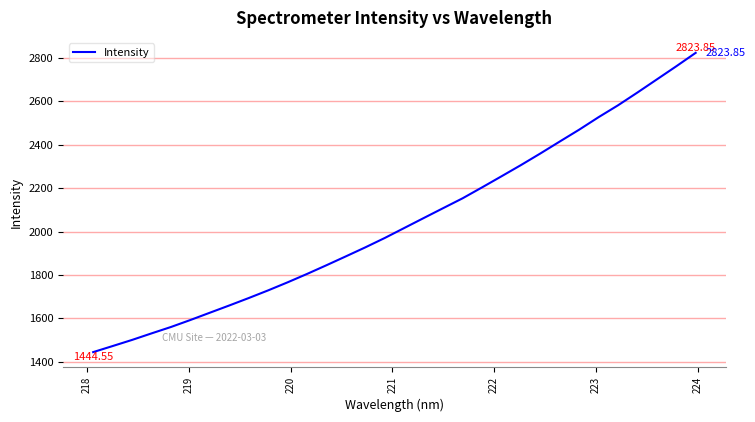

What is the difference between the maximum and minimum values?

1379.3